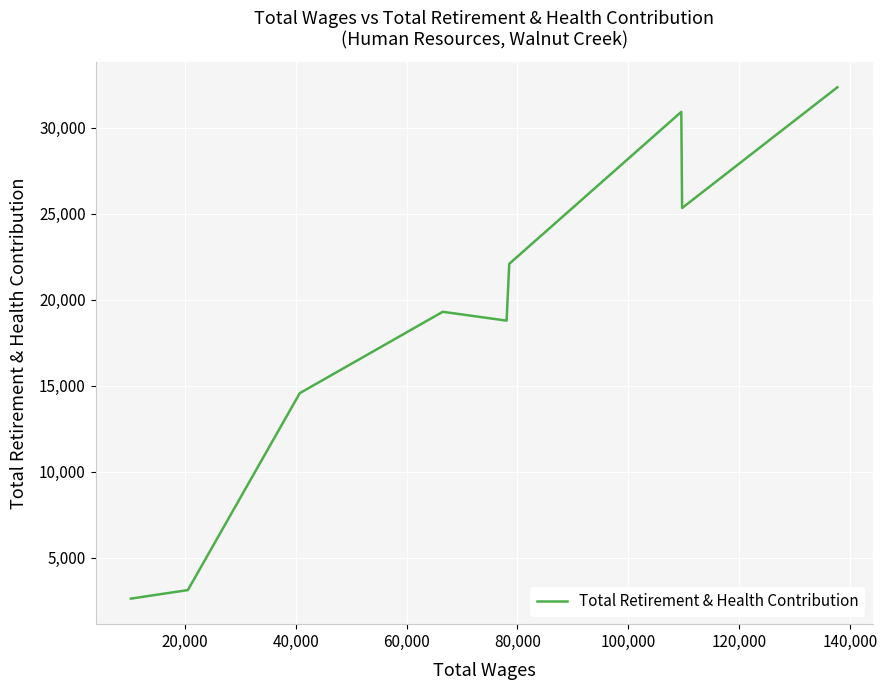

Count the number of categories in the chart.

9